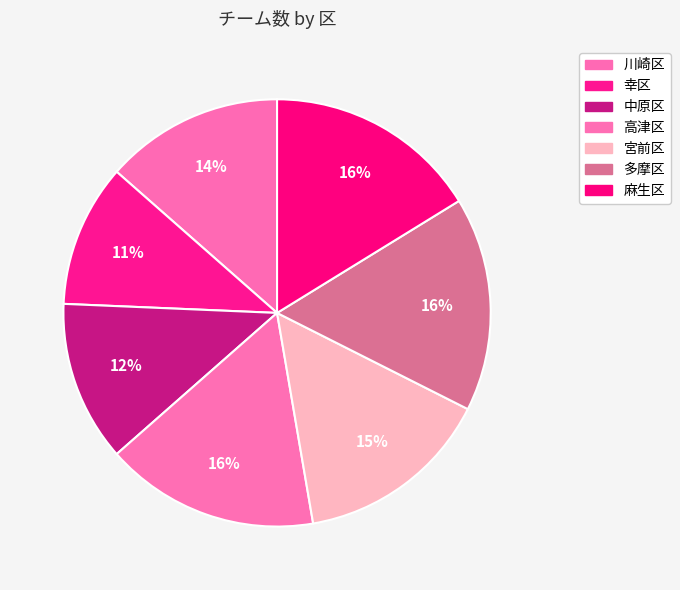

Is it true that 高津区 is 16% of the pie?

True